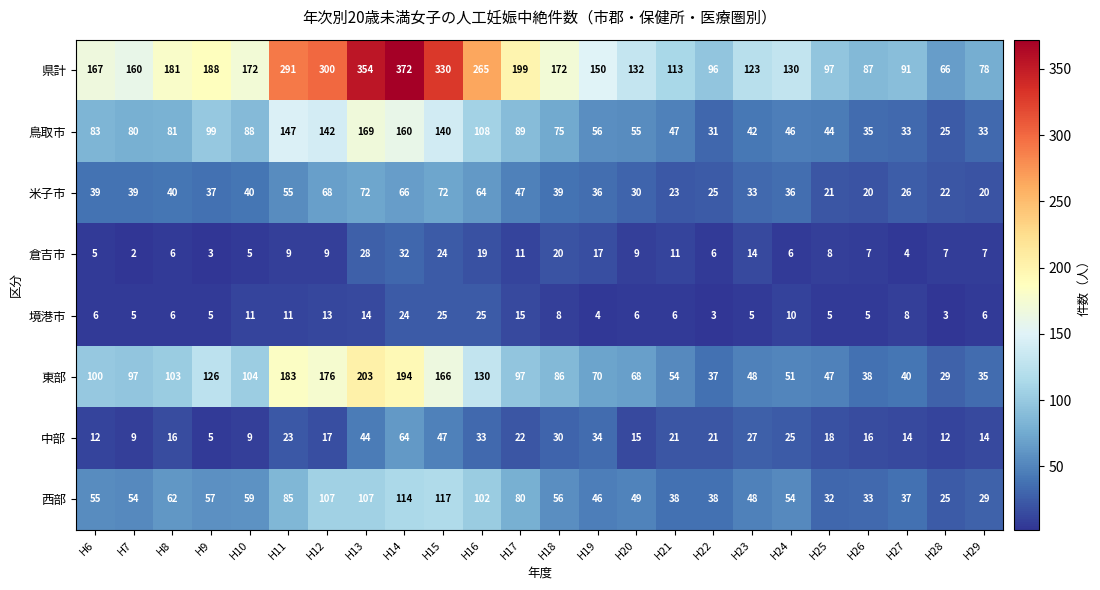

At which category does the chart reach its minimum across all series?

H7